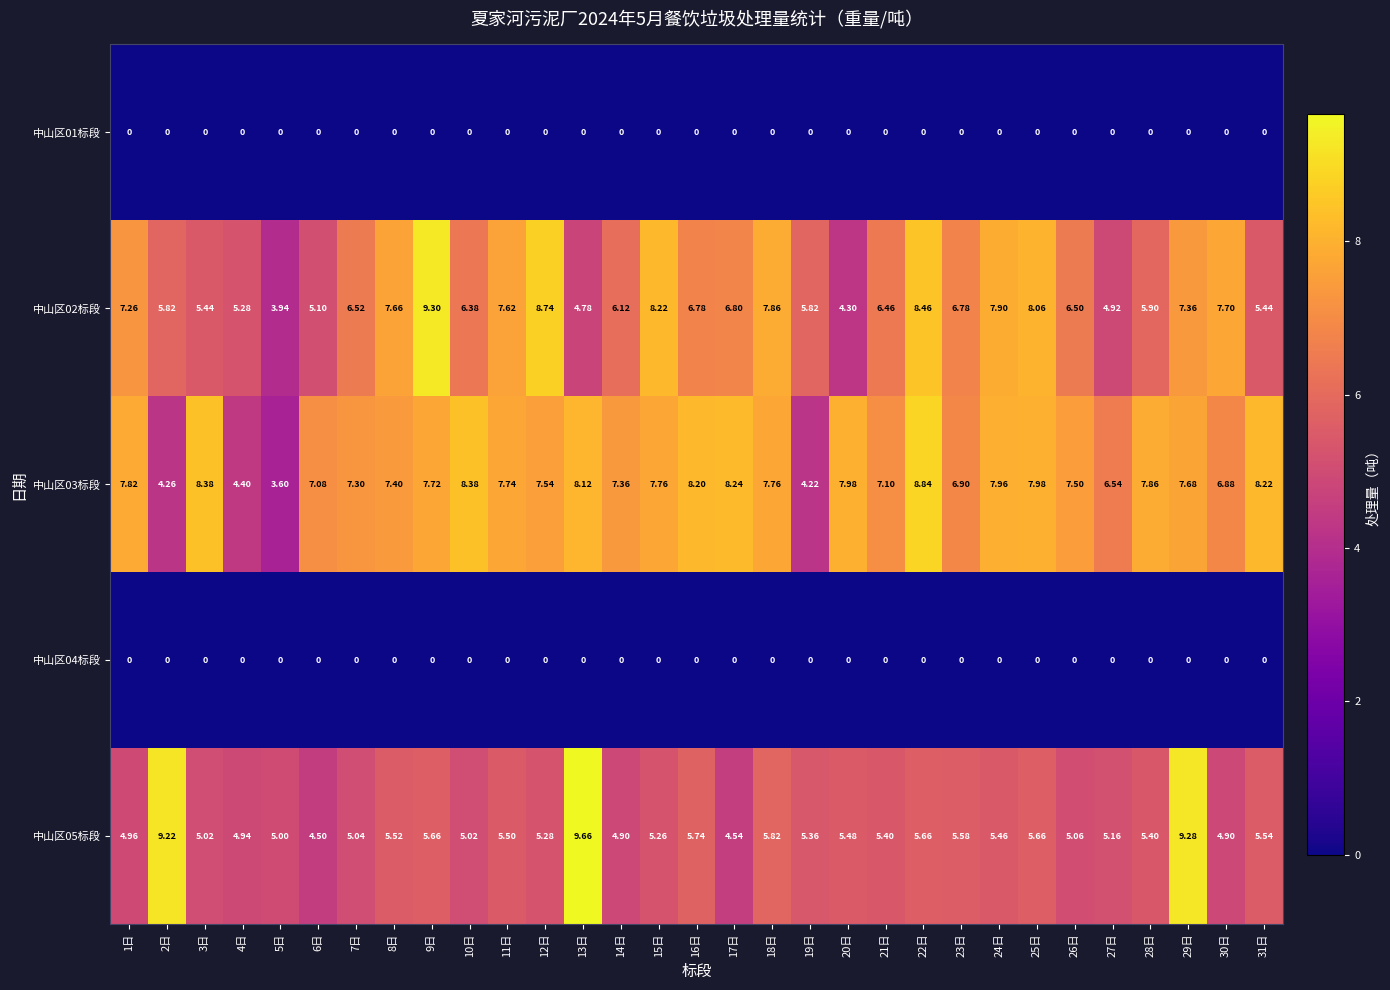

Is the value of 中山区02标段 at 21日 greater than the value of 中山区01标段 at 6日?

Yes